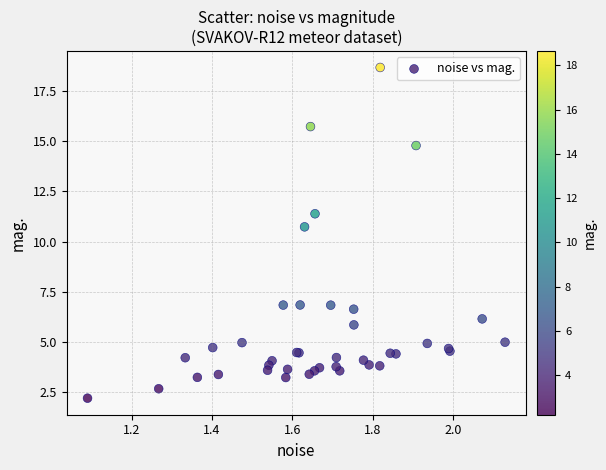

What Y value in the scatter plot is closest to 10?

10.7